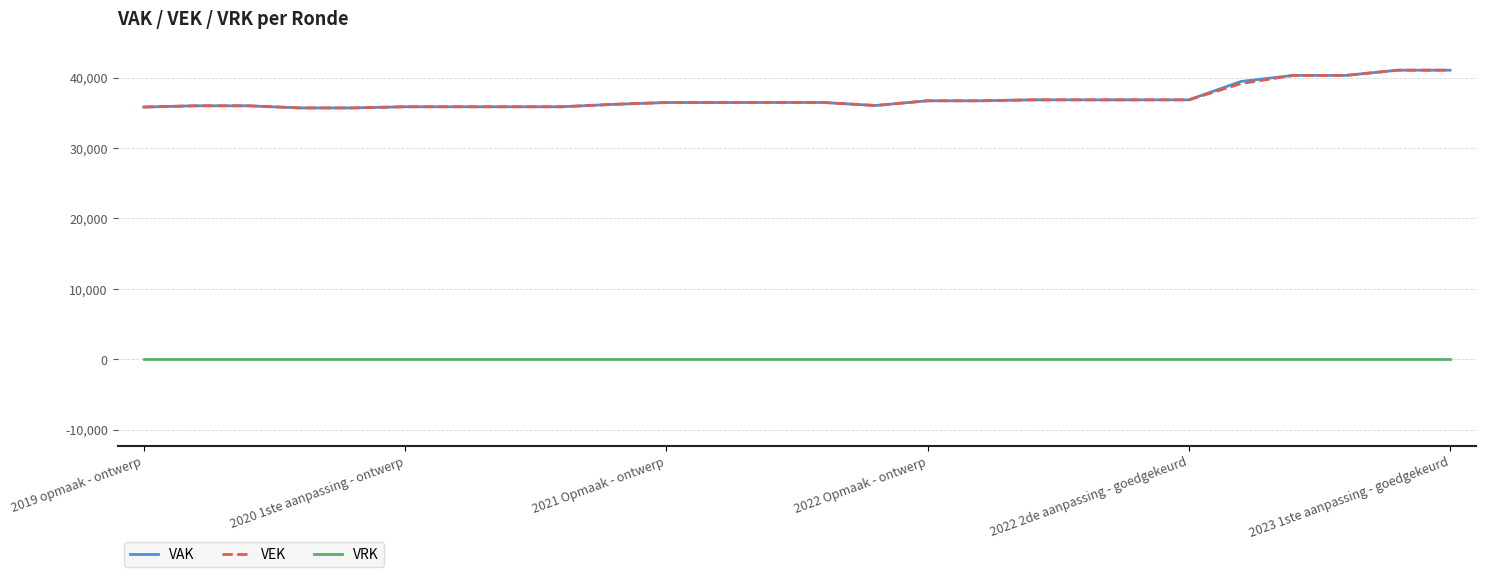

True or false: VRK and VAK intersect in this chart.

False